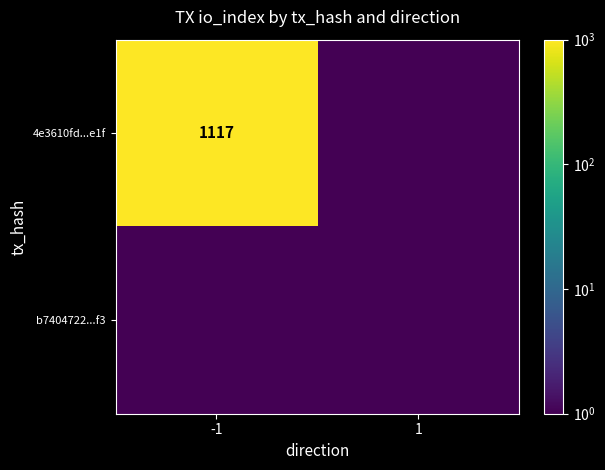

At which category is the sum across all series the highest?

-1